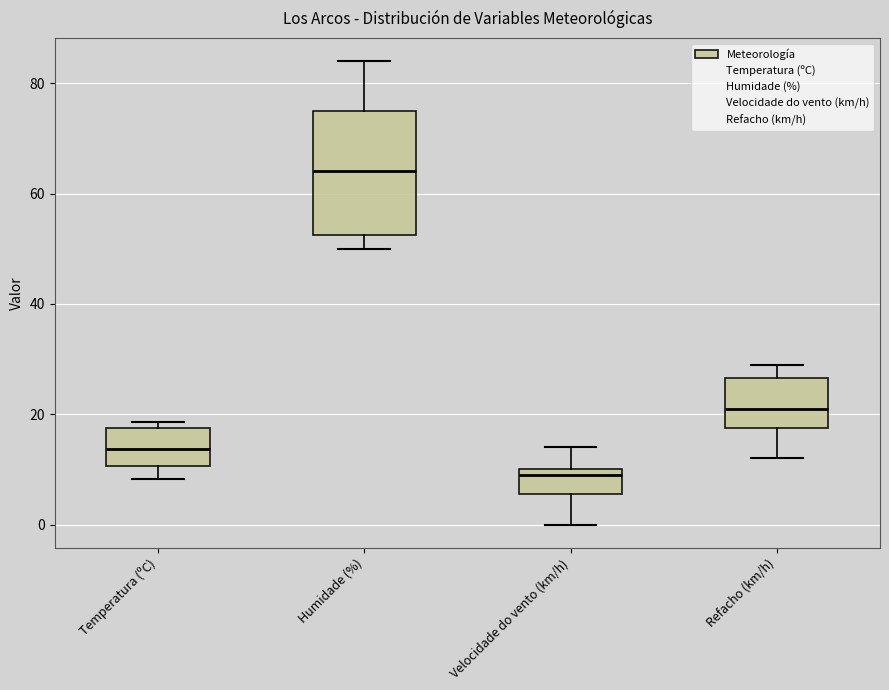

Reading left to right, read every box against the y-axis: the position of its median line, the range the box covers, and the ends of its whiskers. The values are not printed on the chart, so give them approximately, as read against the axis.

Temperatura (ºC): median 14, box 10 to 18, whiskers 8 to 18 (just above the box's upper edge)
Humidade (%): median 64, box 52 to 76, whiskers 50 to 84
Velocidade do vento (km/h): median 10 (just below the box's upper edge), box 6 to 10, whiskers 0 to 14
Refacho (km/h): median 22, box 18 to 26, whiskers 12 to 30